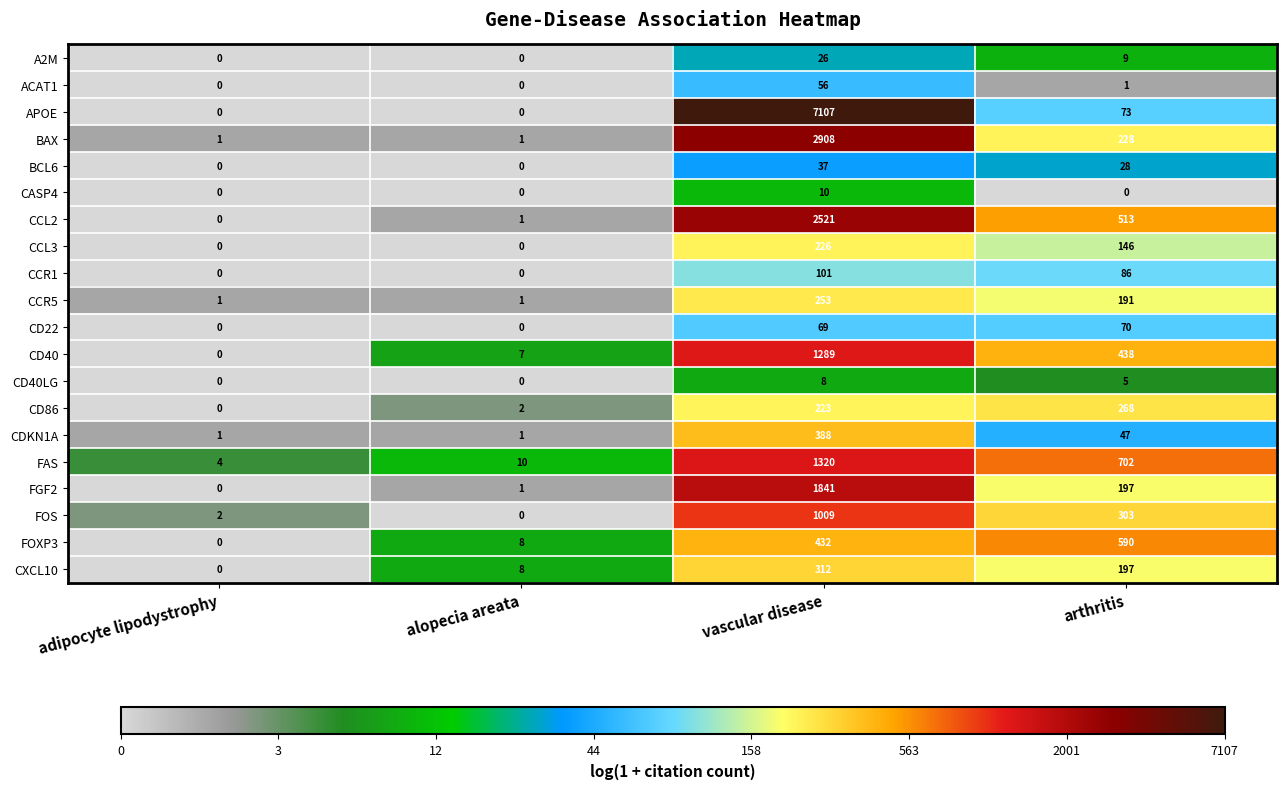

List the series in order of their peak value, highest first.

APOE, BAX, CCL2, FGF2, FAS, CD40, FOS, FOXP3, CDKN1A, CXCL10, CD86, CCR5, CCL3, CCR1, CD22, ACAT1, BCL6, A2M, CASP4, CD40LG